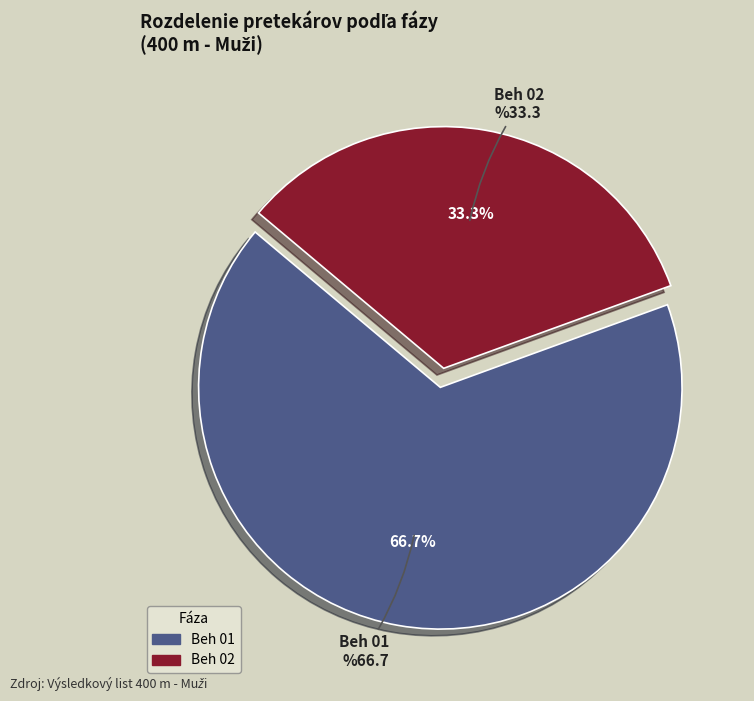

Which slice is the largest?

Beh 01